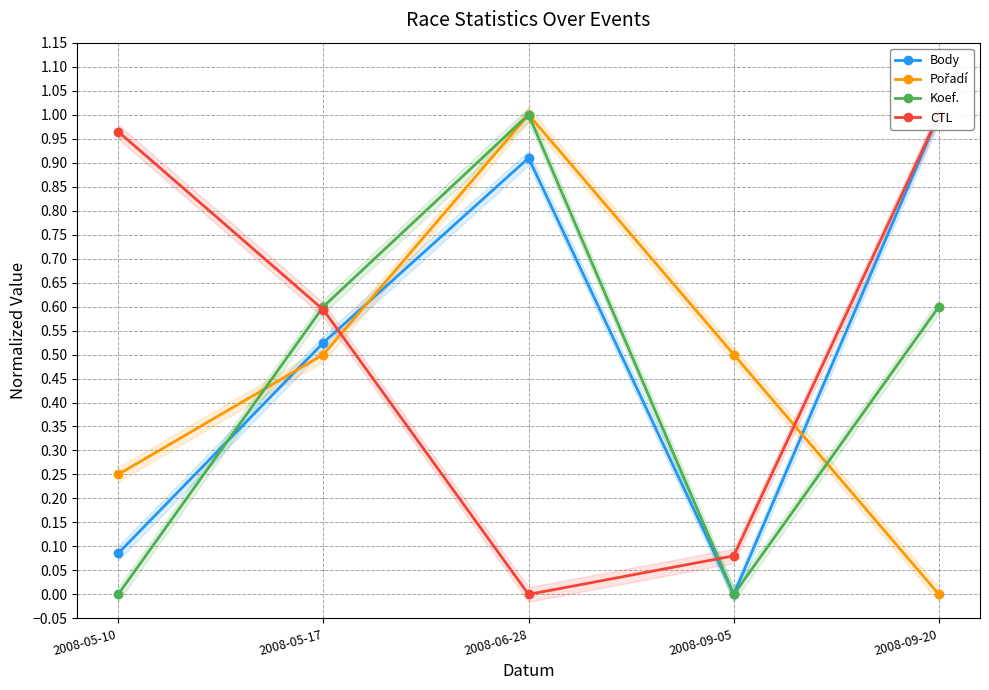

What are all the series names shown in the legend?

Body, Pořadí, Koef., CTL